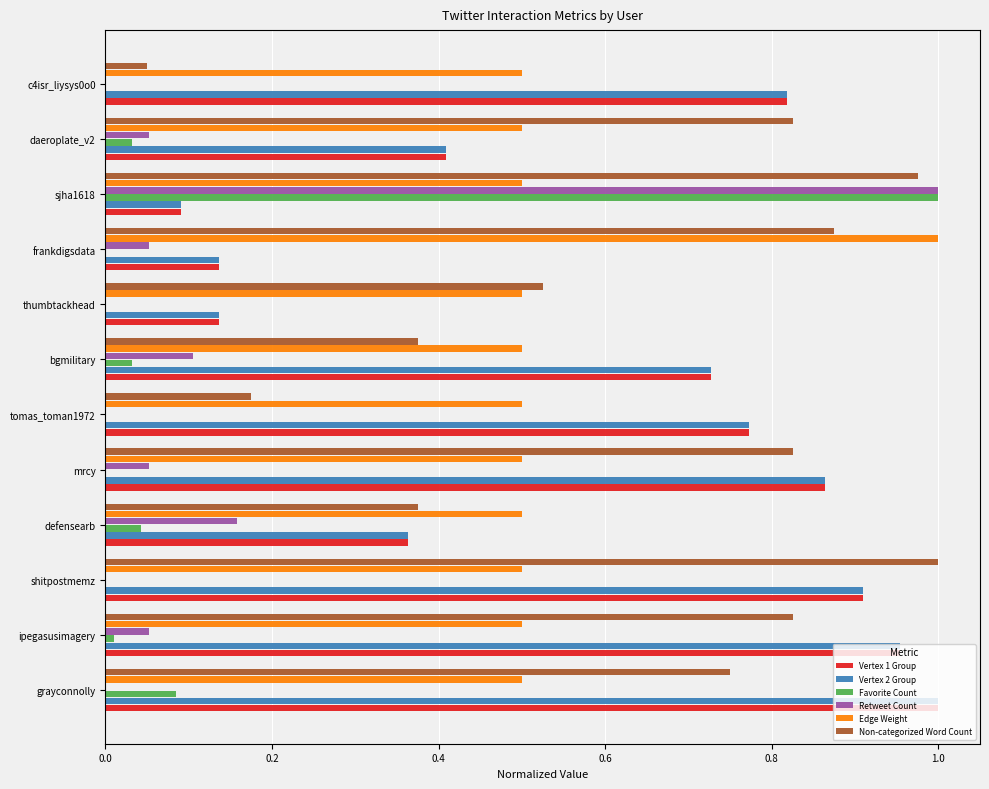

Which series changed the most between frankdigsdata and sjha1618?

Favorite Count